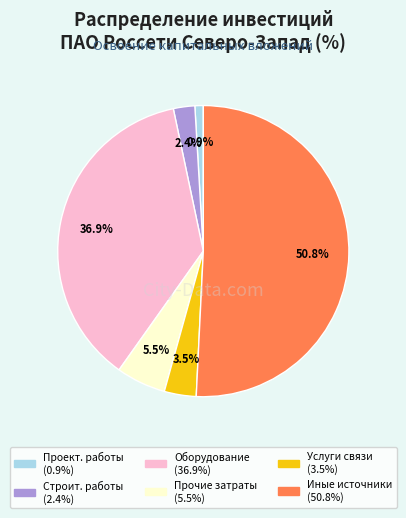

Does any single category account for the majority?

Yes